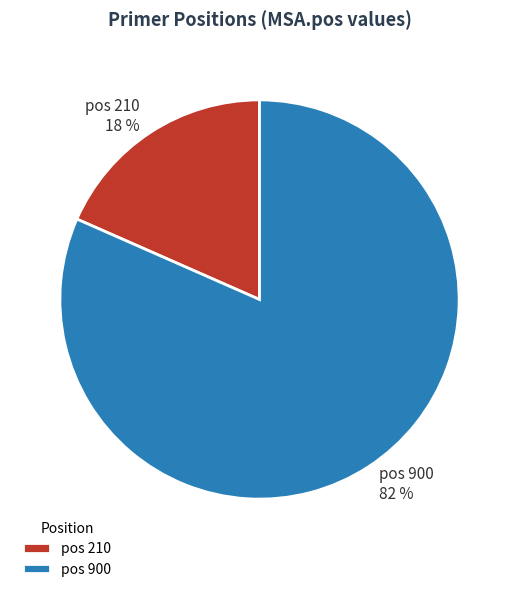

Does any single category account for the majority?

Yes